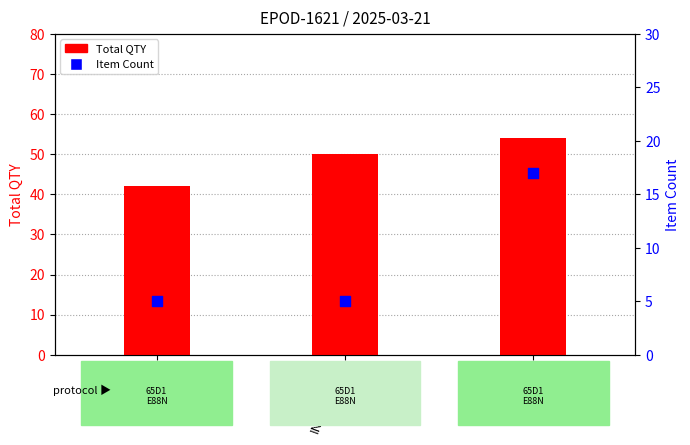

Which series contains the lowest Y value?

Item Count